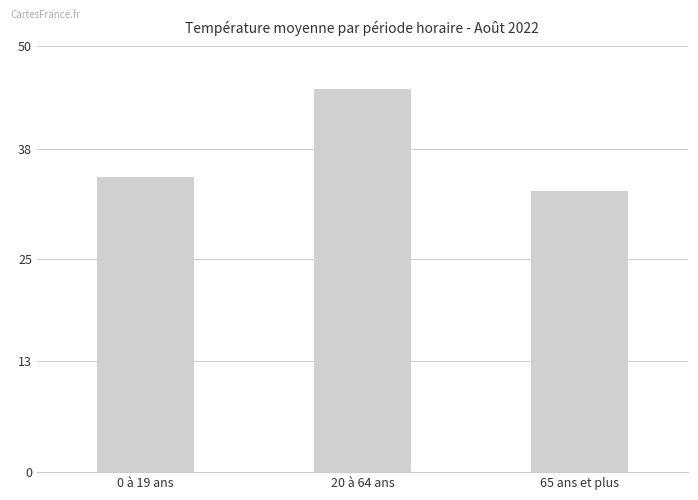

What is the approximate value at 0 à 19 ans?

34.6